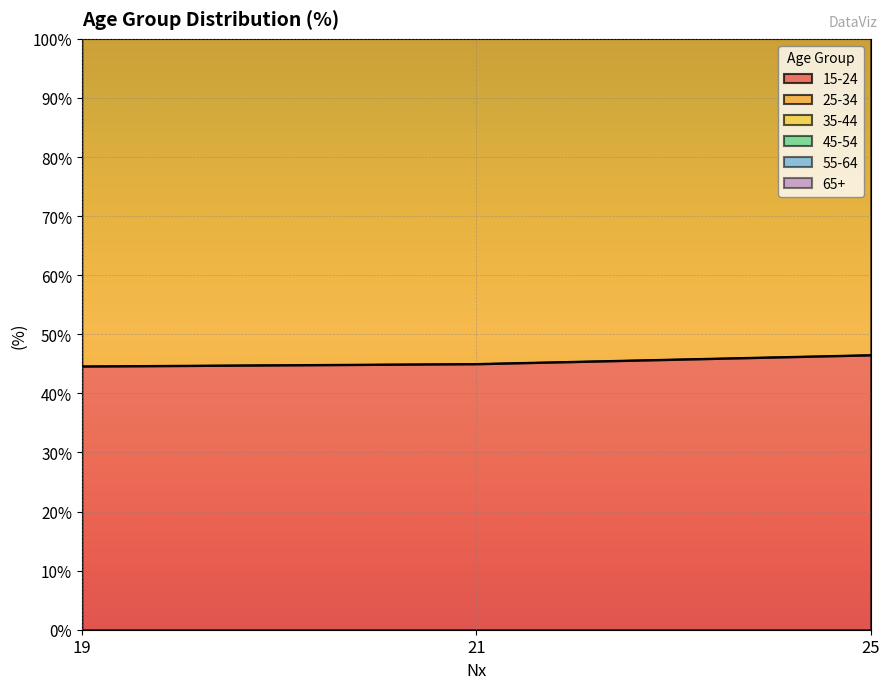

At which category is the sum across all series the highest?

25